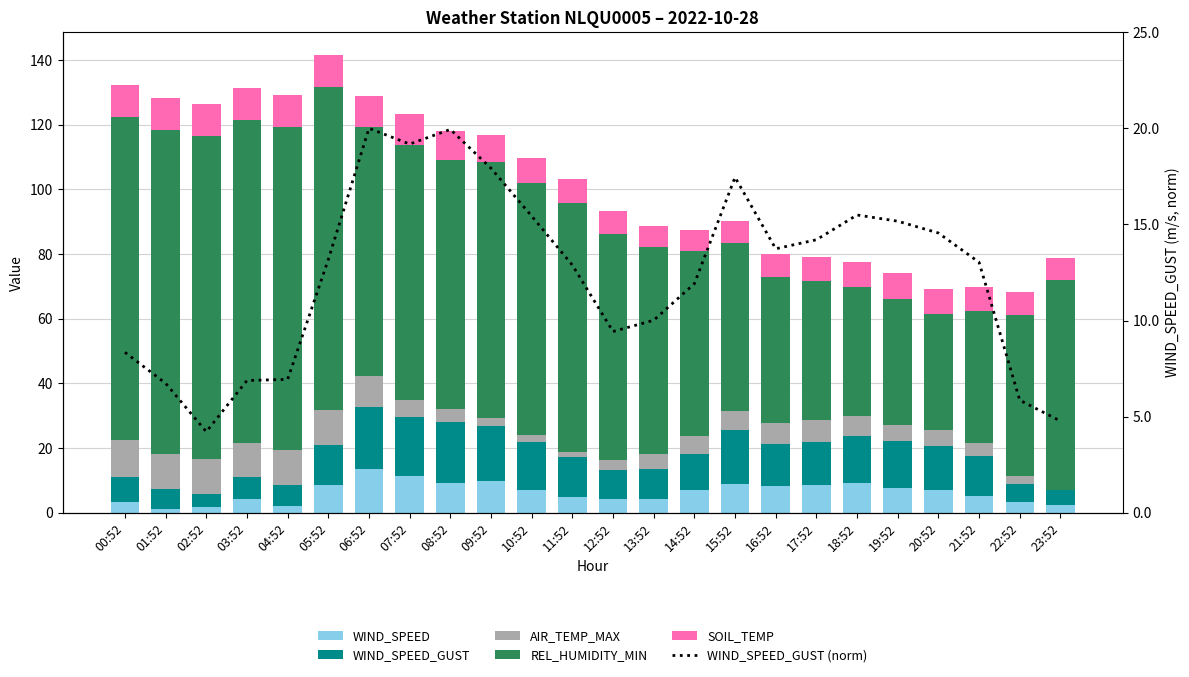

What is the average value of the WIND_SPEED series?

6.4